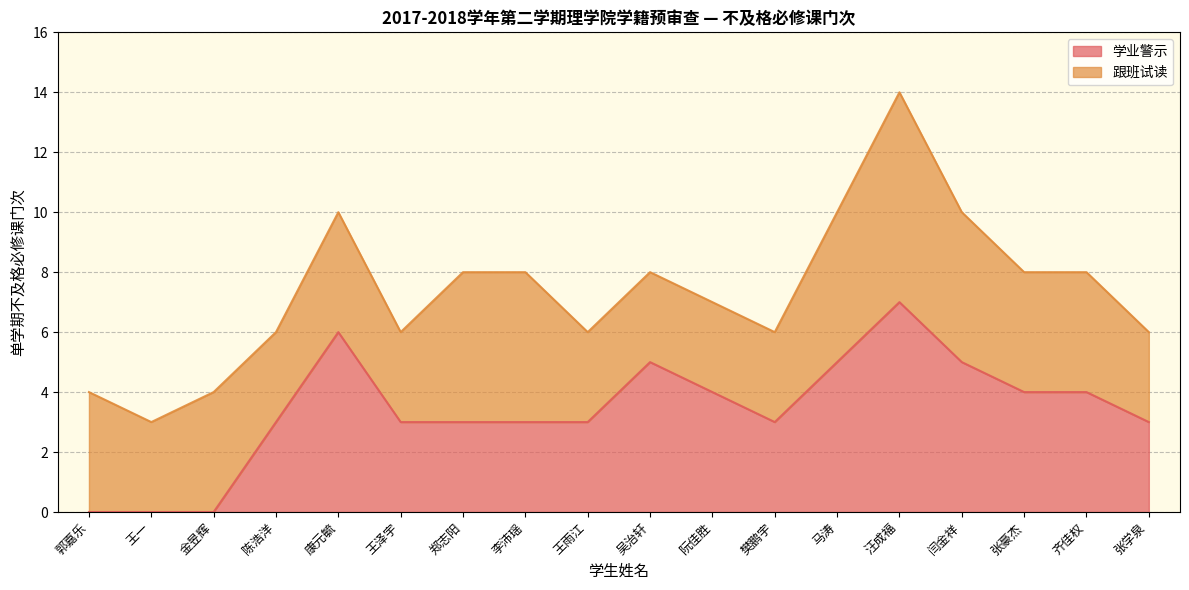

The chart shows a value of 0 at 郭嘉乐. True or false?

True